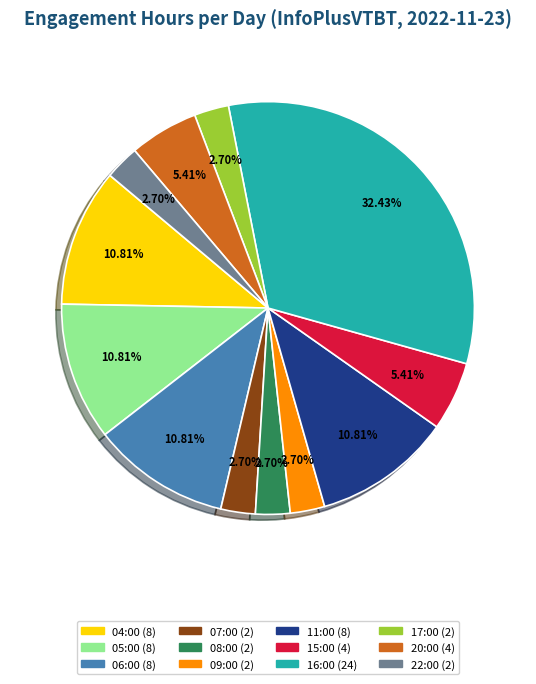

What is the total percentage of 17:00 and 09:00?

5.4%